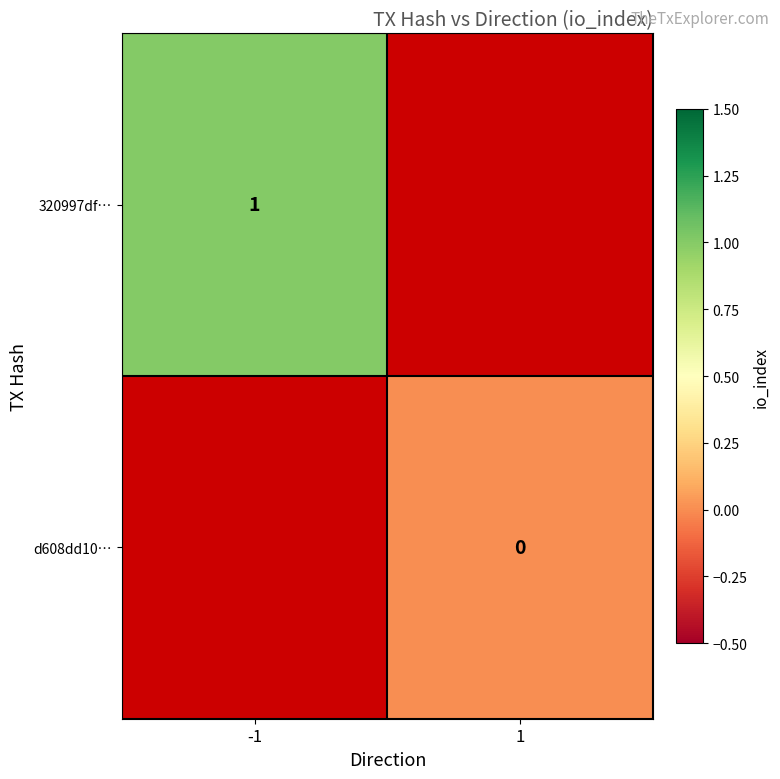

Which label corresponds to the smallest value in the chart?

1